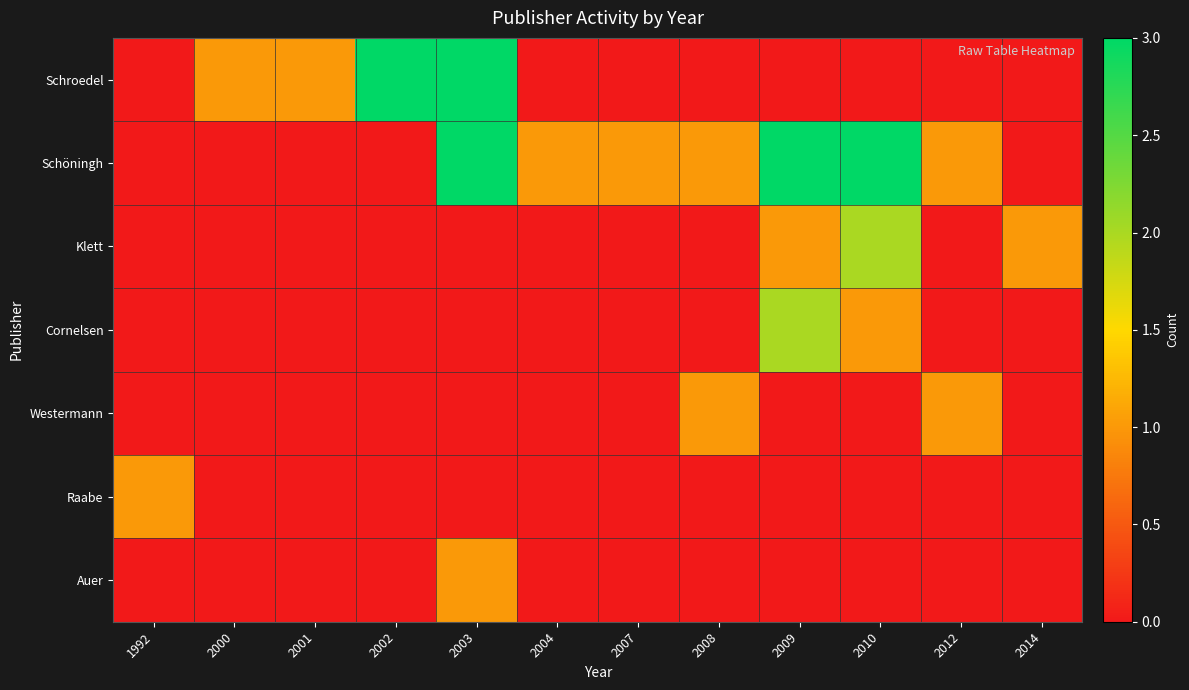

What is the spread (max minus min) of values at 2008?

1